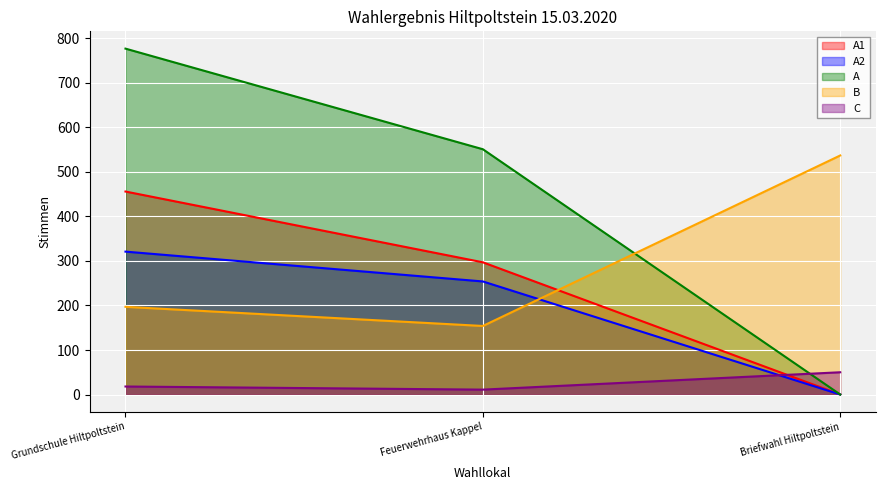

What is the total value across all series at Briefwahl Hiltpoltstein?

587